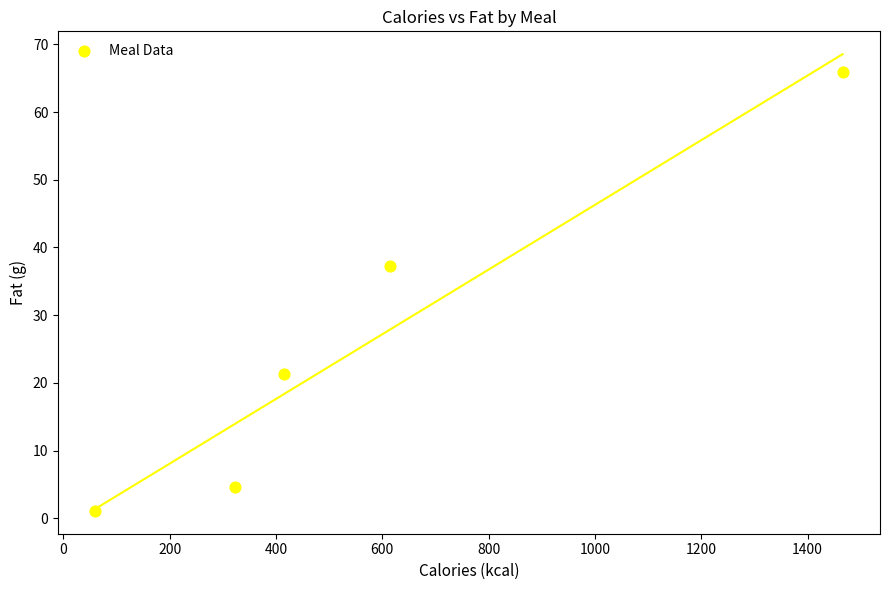

What is the range of X values (max minus min)?

1406.0